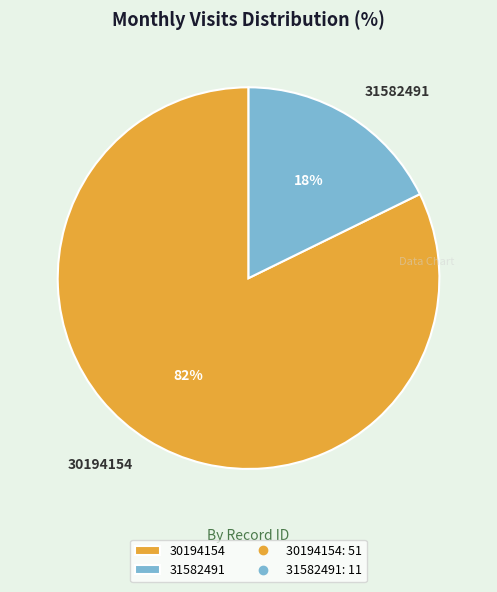

To the nearest percent, what portion does 31582491 represent?

18%